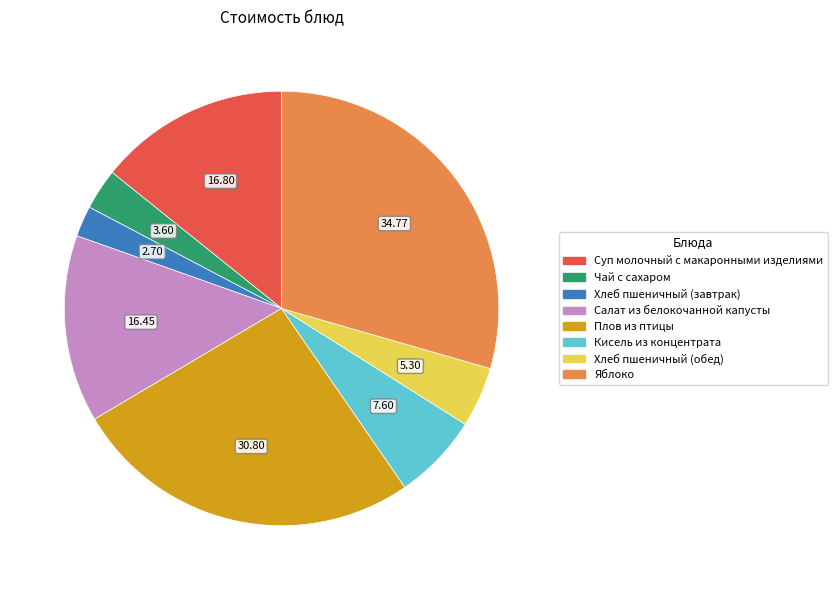

How many slices are in this pie chart?

8